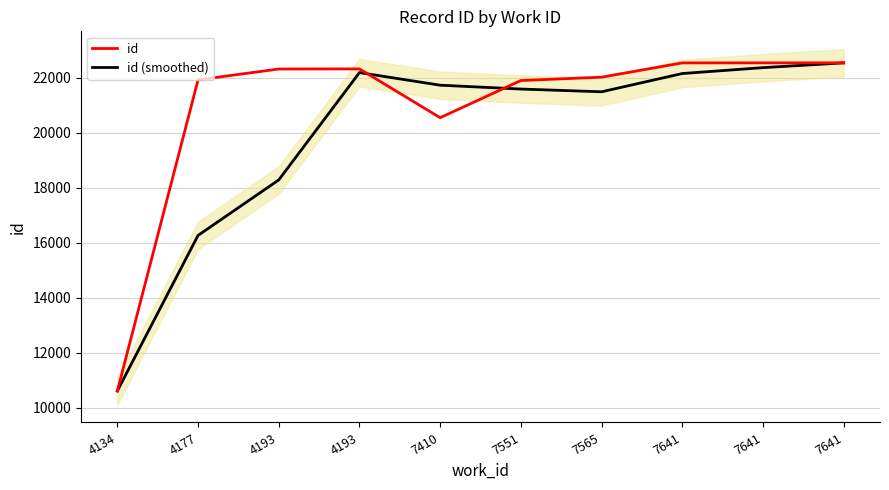

Which series has the largest total across all categories?

id